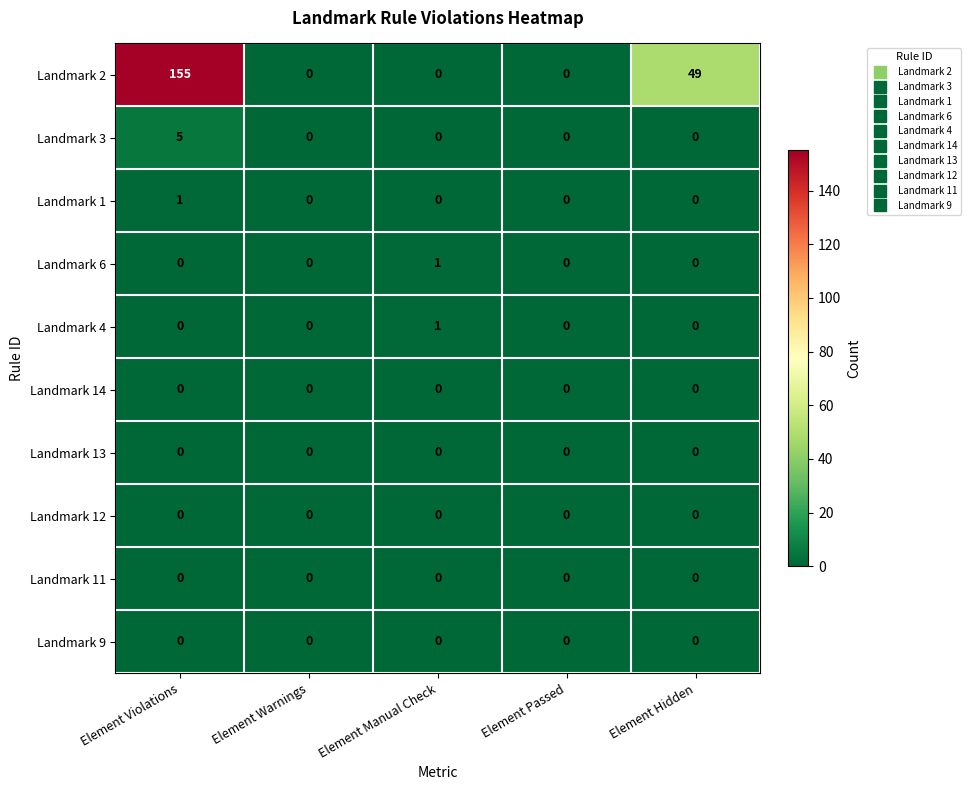

Between Element Violations and Element Warnings, which series saw the biggest shift?

Landmark 2